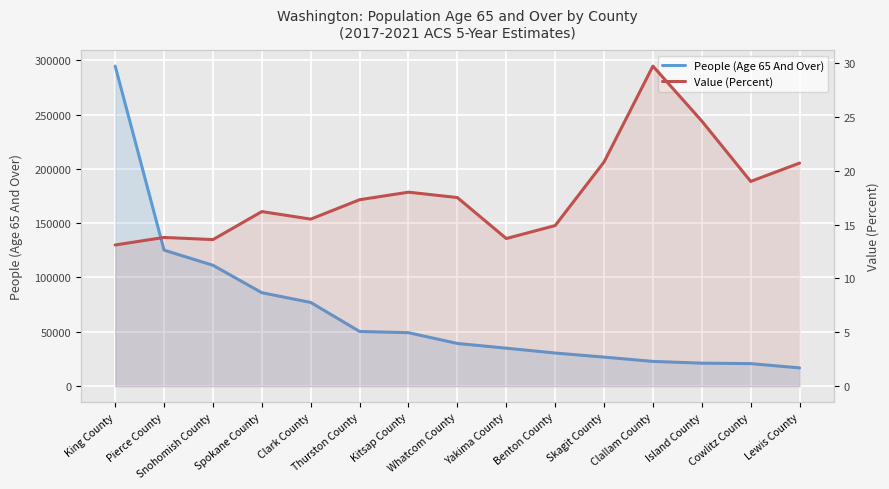

Which series has the largest total across all categories?

People (Age 65 And Over)